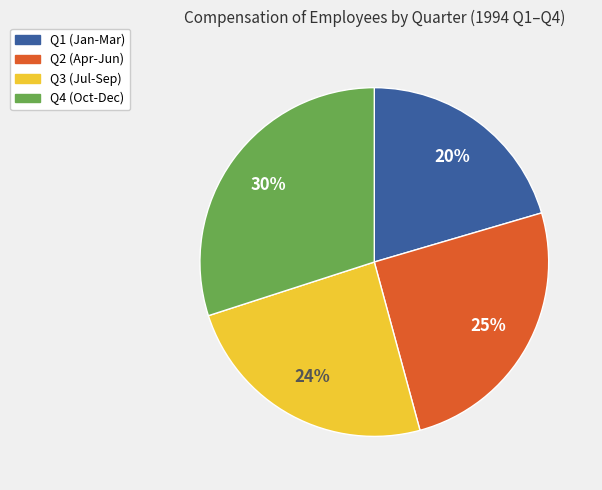

To the nearest percent, what is the difference between the largest and smallest slice percentages?

10%